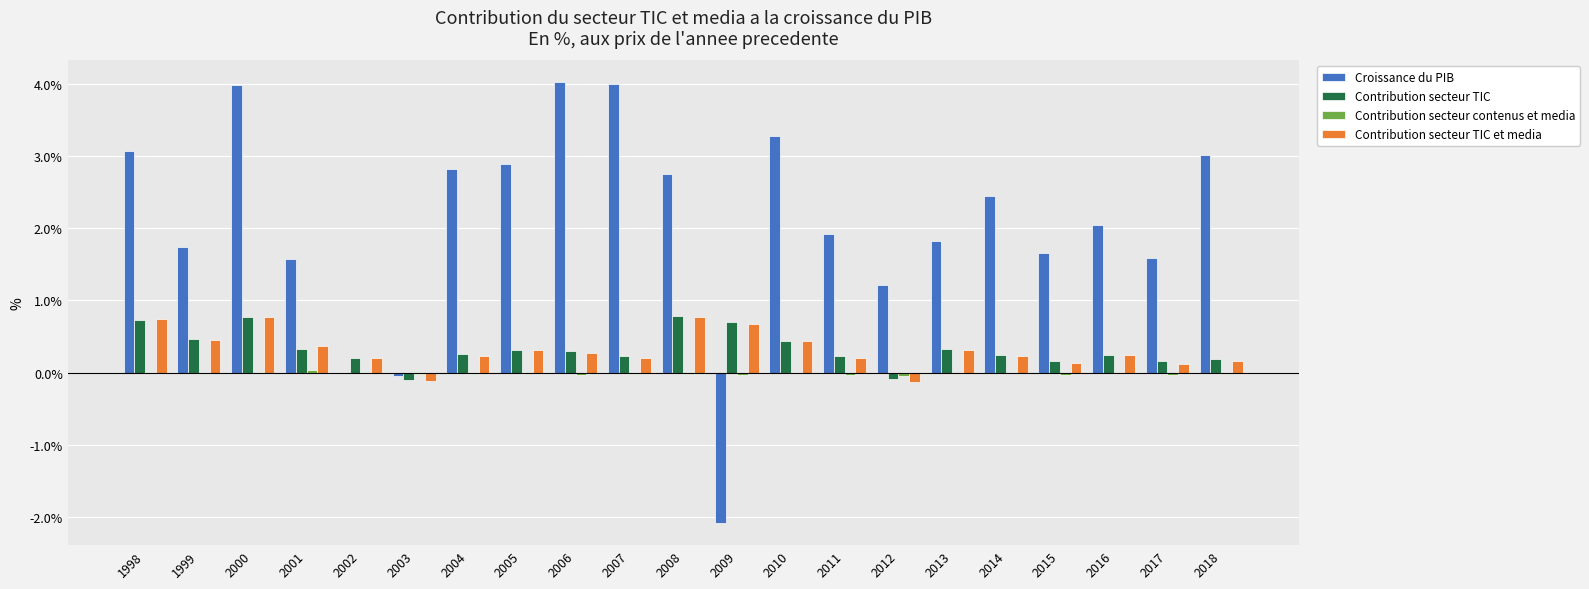

Which series has the largest total across all categories?

Croissance du PIB